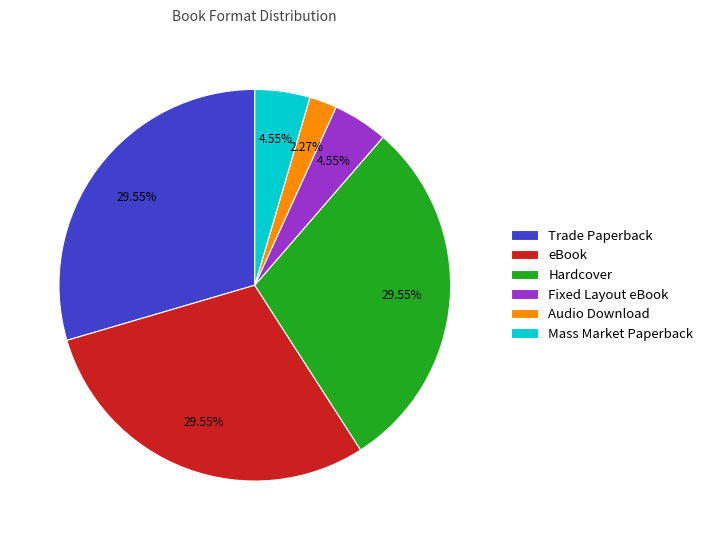

To the nearest percent, what is the difference between the largest and smallest slice percentages?

27%